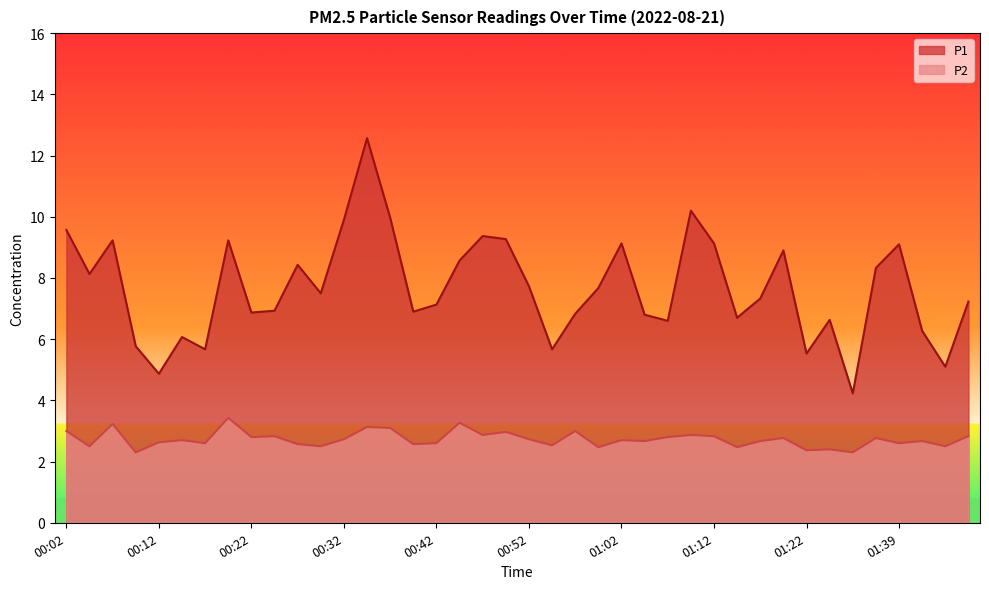

The value of P2 at 00:12 is 2.6. True or false?

True